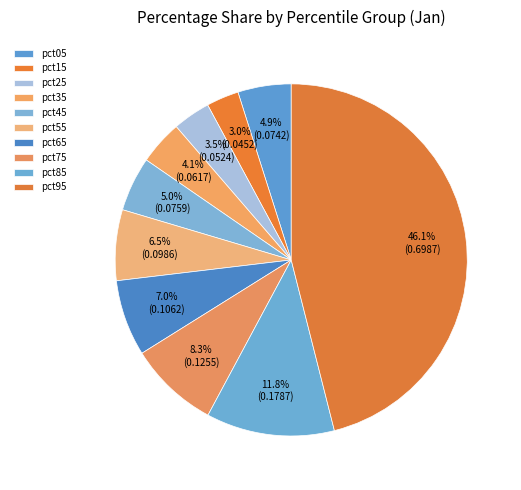

What is the total percentage of pct65 and pct75?

15.3%